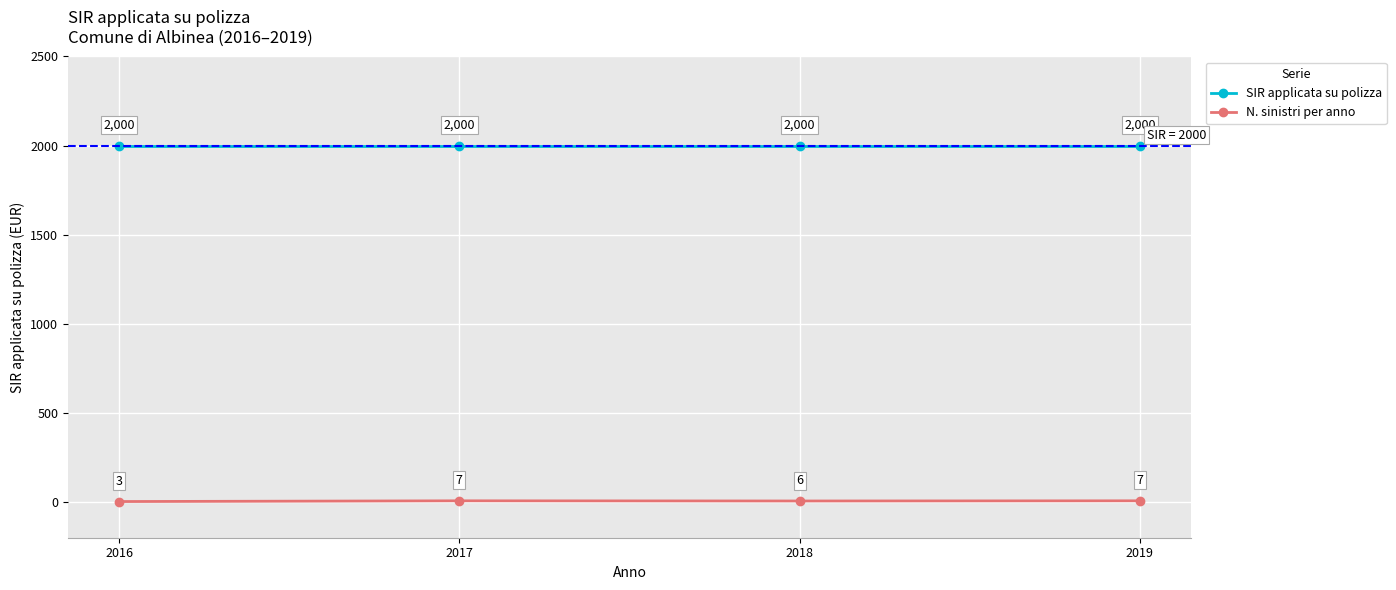

Reading right to left, transcribe all the data shown in this chart.

SIR applicata su polizza: 2000	2000	2000	2000
N. sinistri per anno: 7	6	7	3